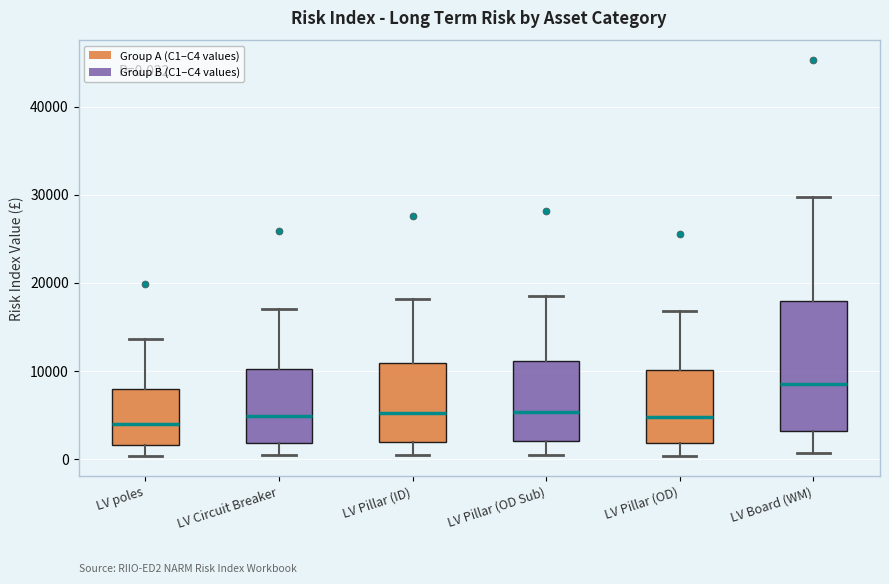

Which box has the highest median line?

LV Board (WM)